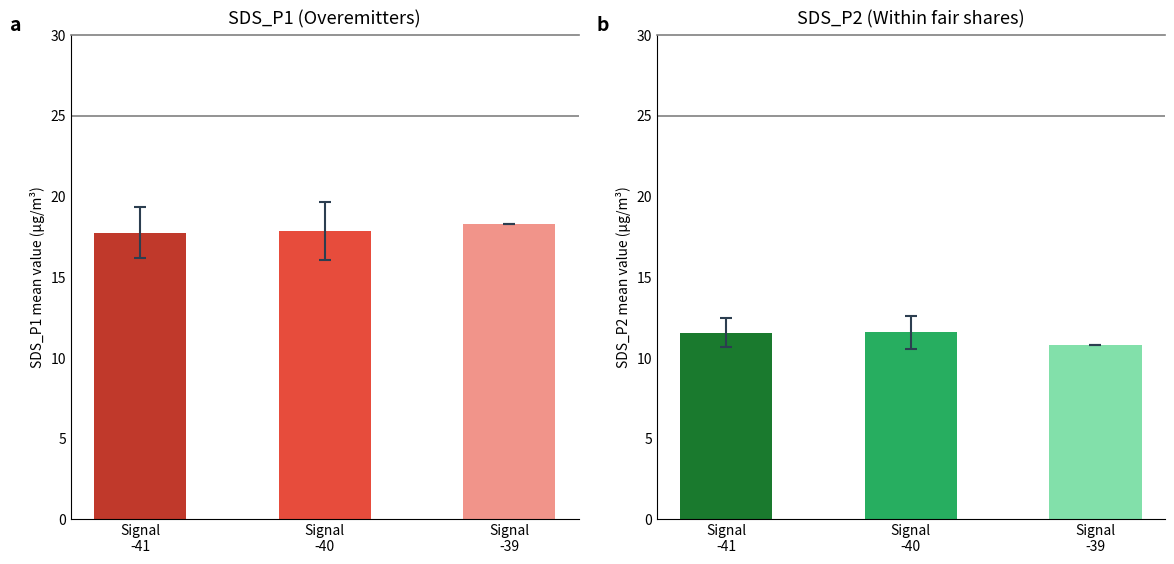

How many data points in SDS_P2 are less than 11?

1